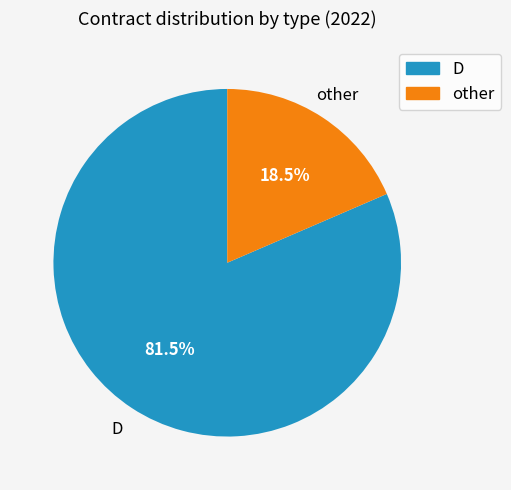

Rank the categories by value from highest to lowest.

D, other